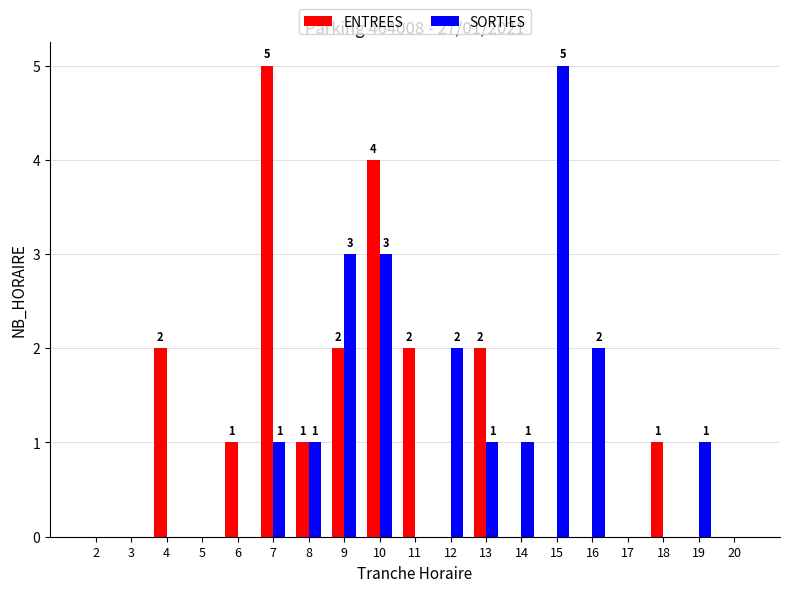

Does the chart contain stacked bars?

No